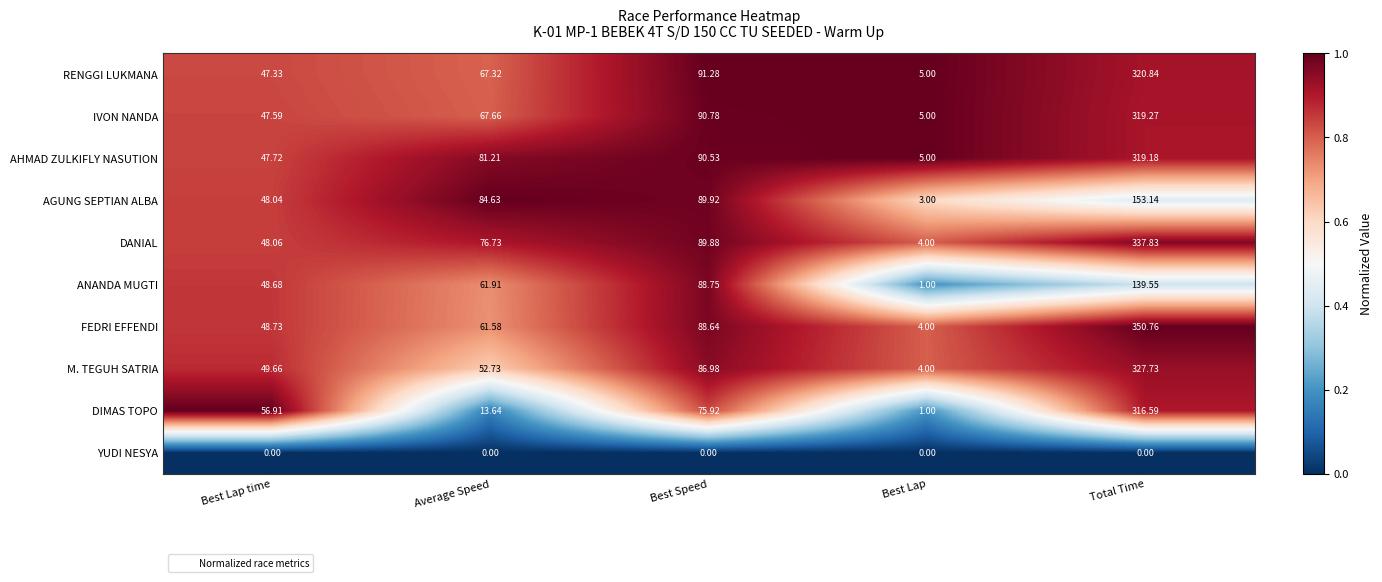

Which series has the largest range (max minus min)?

FEDRI EFFENDI